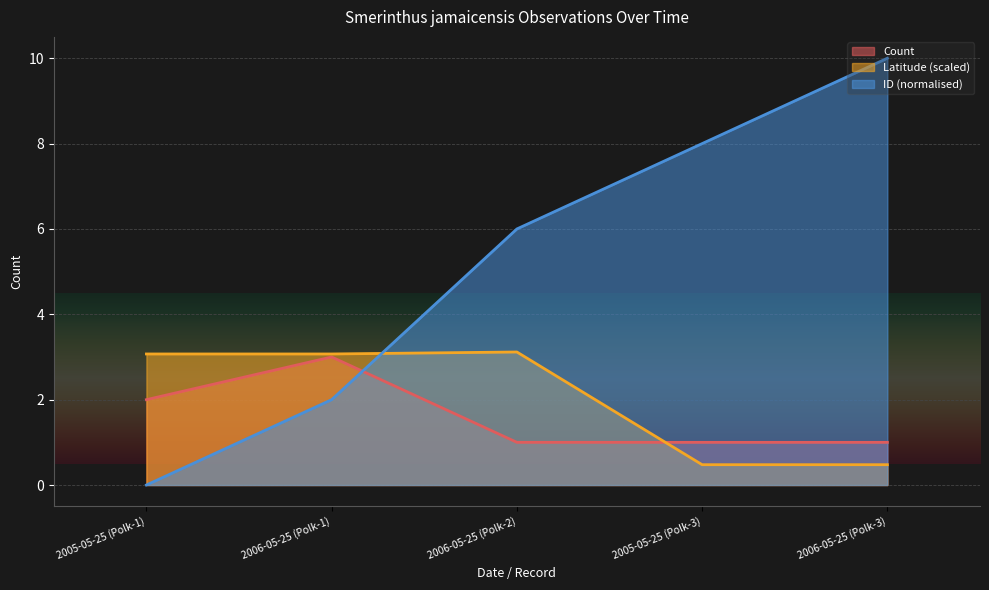

The Count series shows 1.0 at 2005-05-25 (Polk-3). True or false?

True